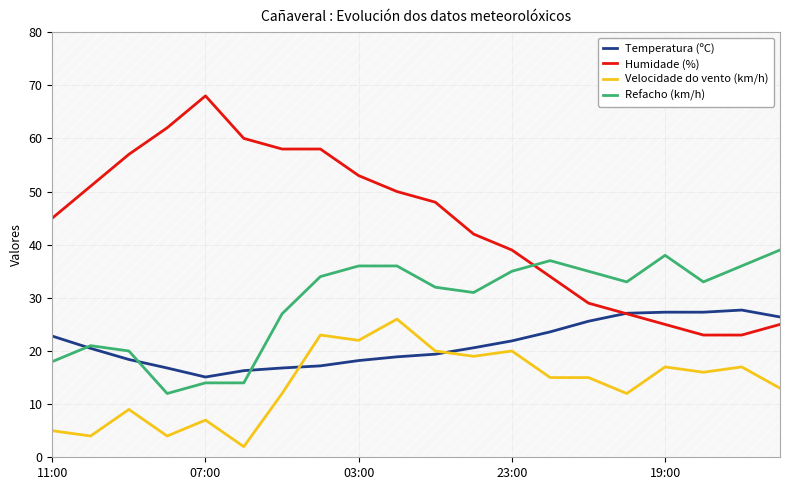

How many interior local valleys does the Velocidade do vento (km/h) series have?

7